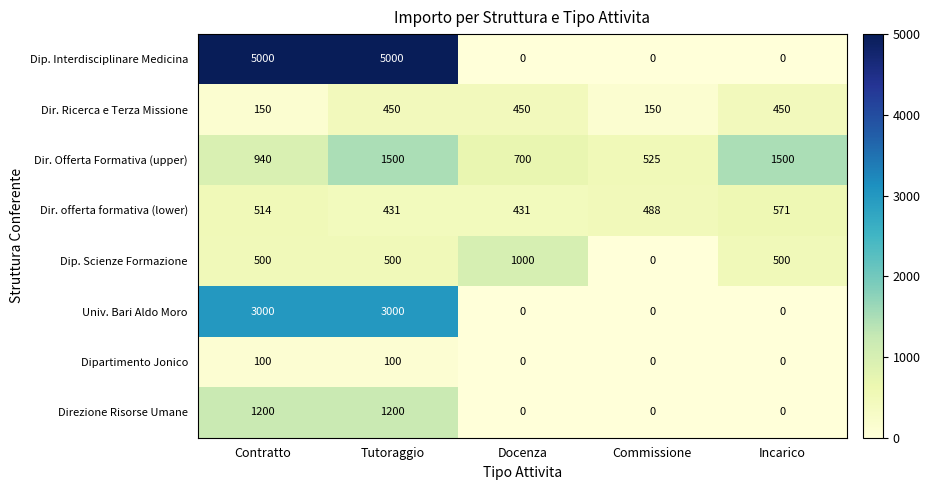

What is the sum of the Dip. Scienze Formazione values at Contratto and Incarico?

1000